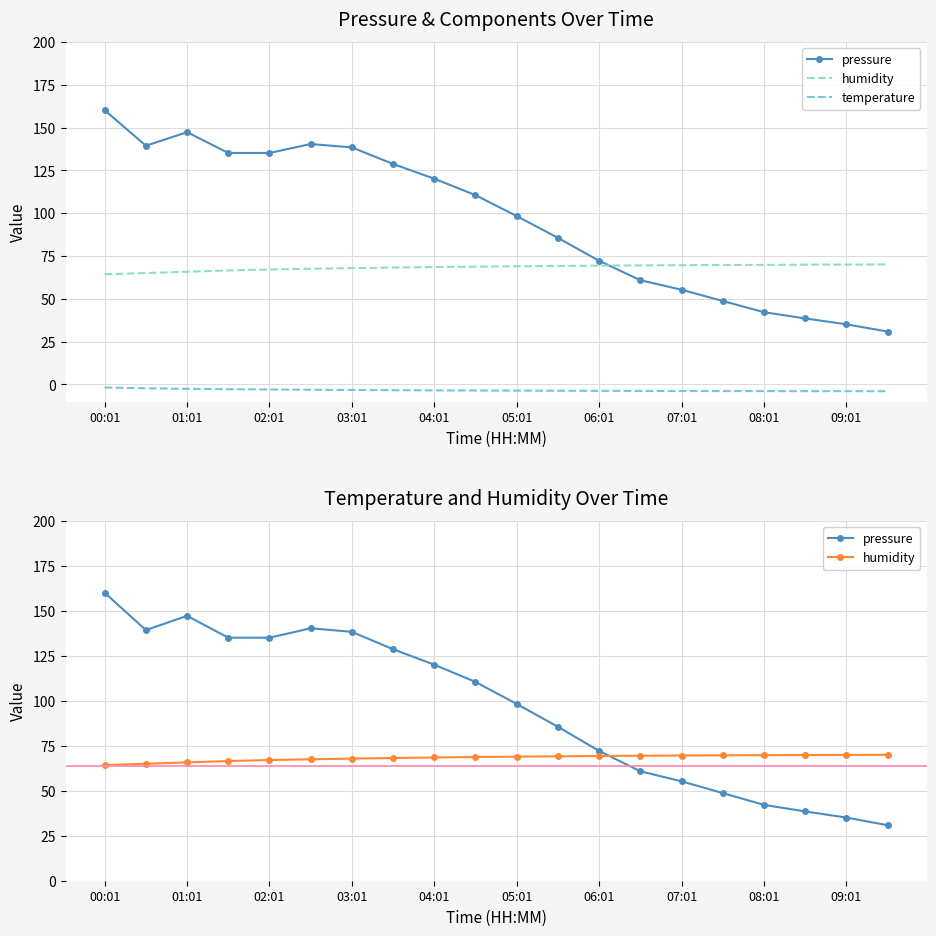

Is the value of temperature at 01:01 greater than the value of pressure at 11?

No